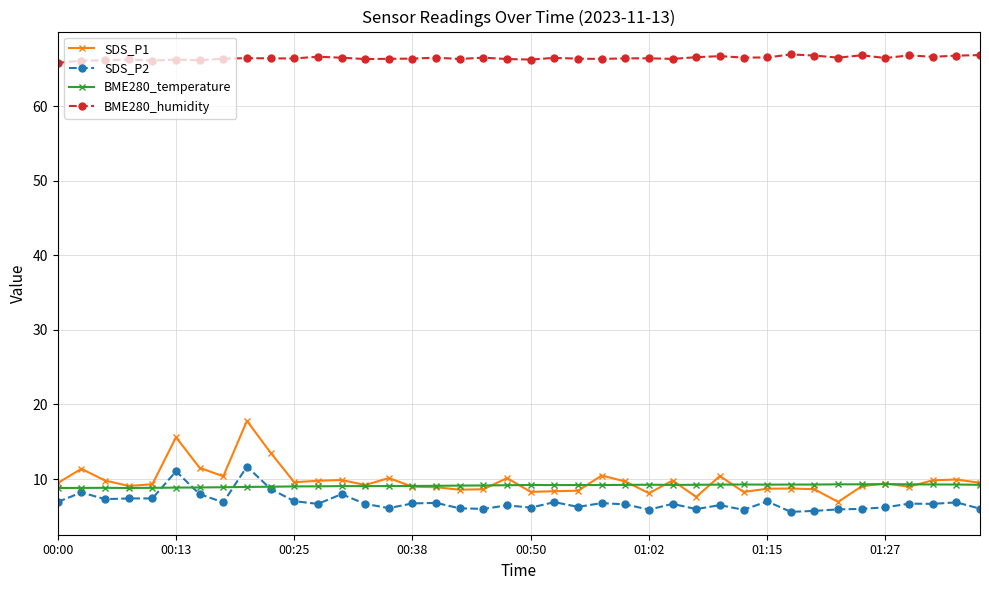

Which series has the widest spread of values?

SDS_P1